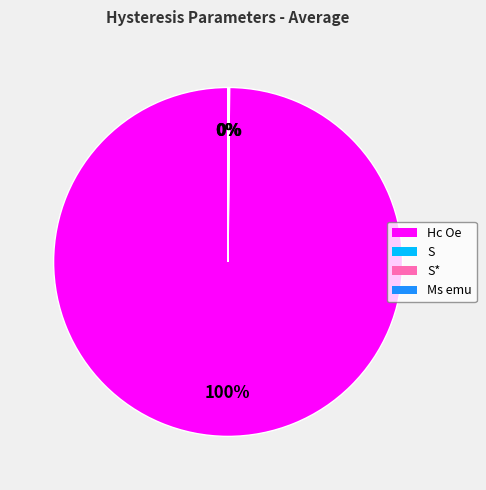

To the nearest percent, what is the average slice percentage?

25%